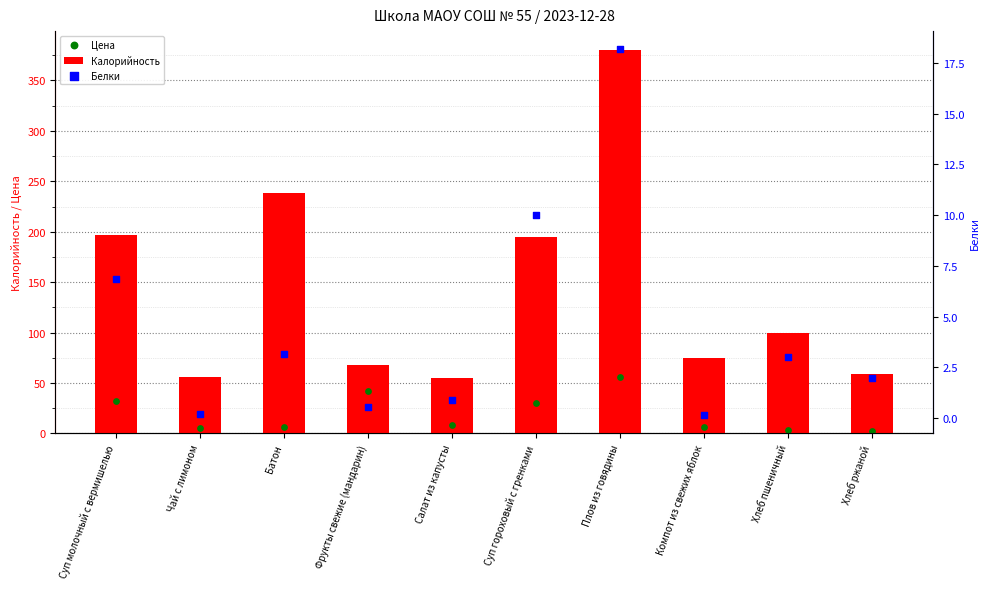

What is the total value across all series at Компот из свежих яблок?

80.5